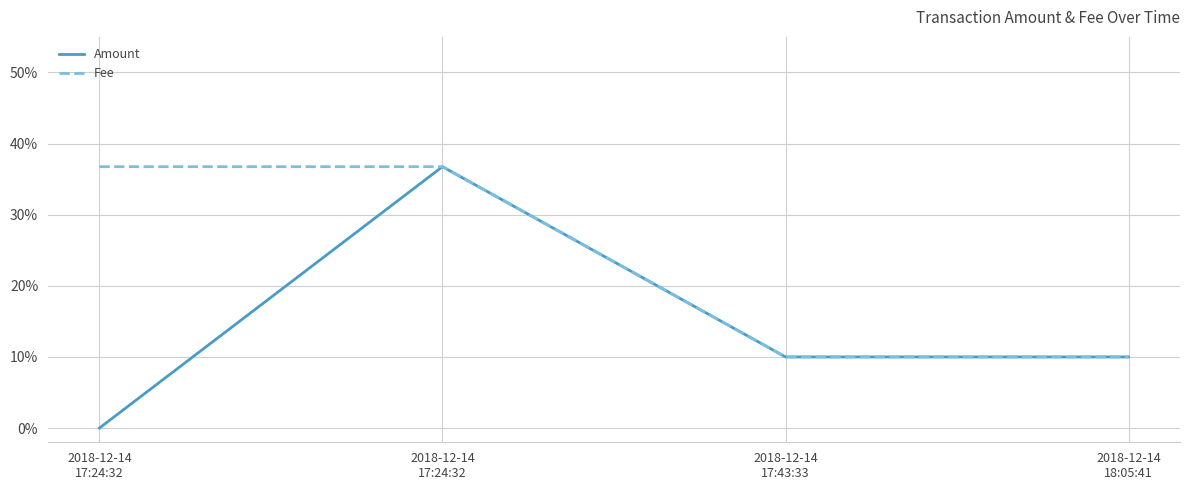

Is this an area chart (filled region under the line)?

No